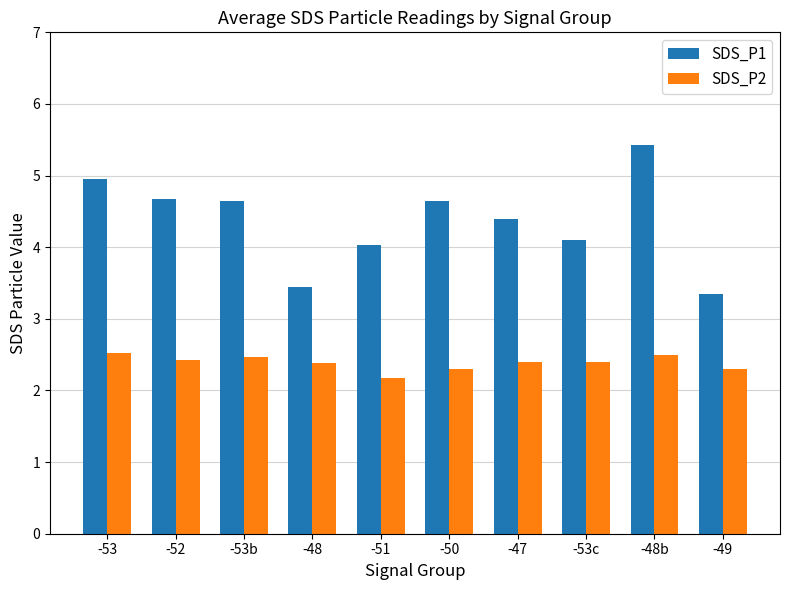

How many SDS_P2 values are between 2 and 3?

10